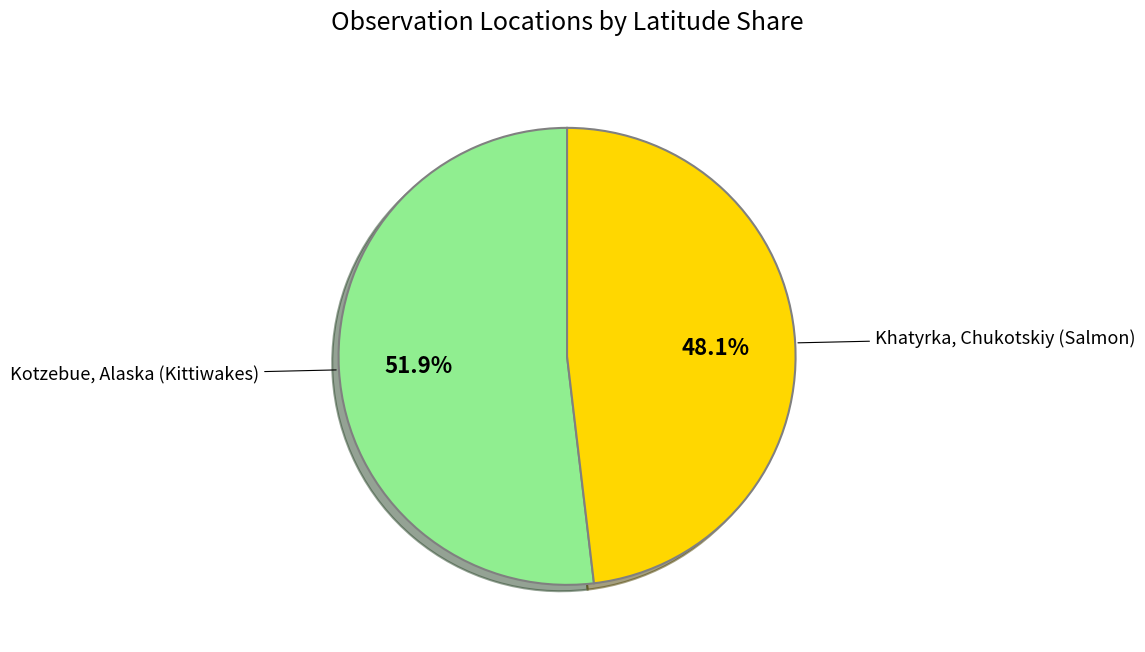

Is there a majority slice in this chart?

Yes